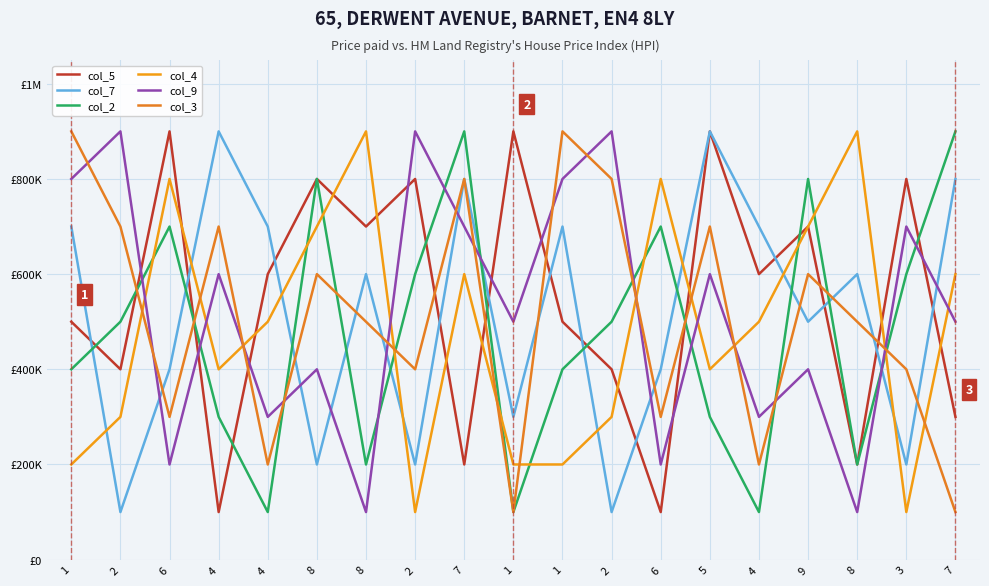

Reading left to right, extract all data points from this chart.

col_5: 500000	400000	900000	100000	600000	800000	700000	800000	200000	900000	500000	400000	100000	900000	600000	700000	200000	800000	300000
col_7: 700000	100000	400000	900000	700000	200000	600000	200000	800000	300000	700000	100000	400000	900000	700000	500000	600000	200000	800000
col_2: 400000	500000	700000	300000	100000	800000	200000	600000	900000	100000	400000	500000	700000	300000	100000	800000	200000	600000	900000
col_4: 200000	300000	800000	400000	500000	700000	900000	100000	600000	200000	200000	300000	800000	400000	500000	700000	900000	100000	600000
col_9: 800000	900000	200000	600000	300000	400000	100000	900000	700000	500000	800000	900000	200000	600000	300000	400000	100000	700000	500000
col_3: 900000	700000	300000	700000	200000	600000	500000	400000	800000	100000	900000	800000	300000	700000	200000	600000	500000	400000	100000